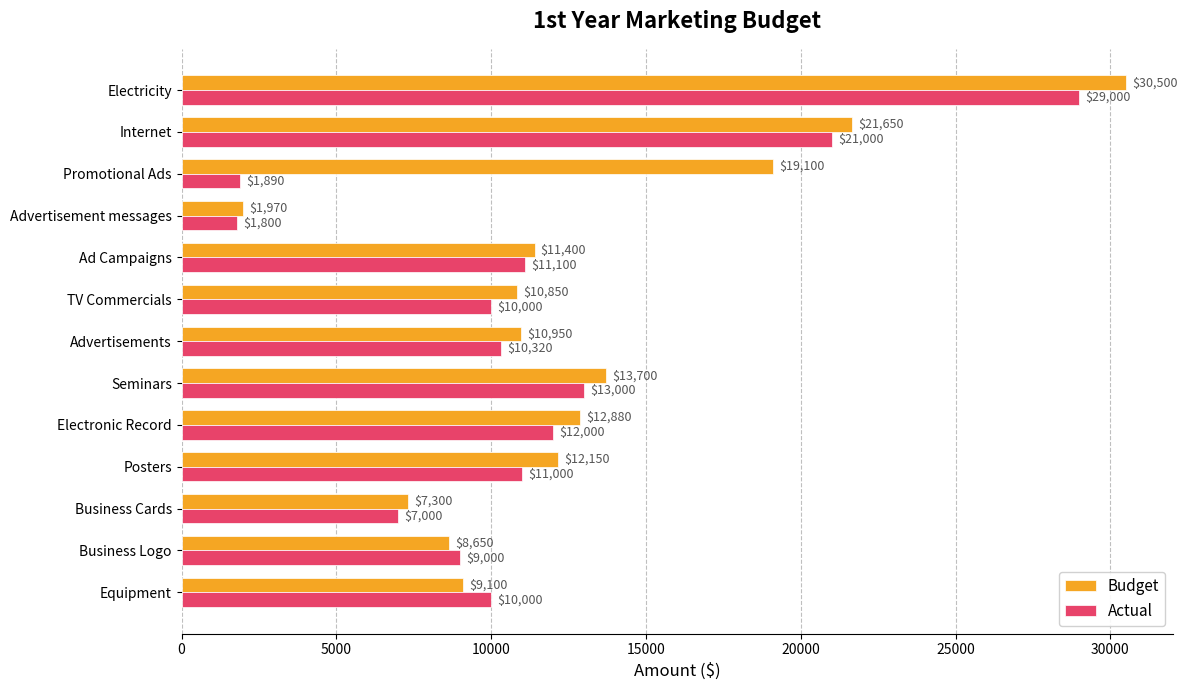

Which series has the largest total across all categories?

Budget